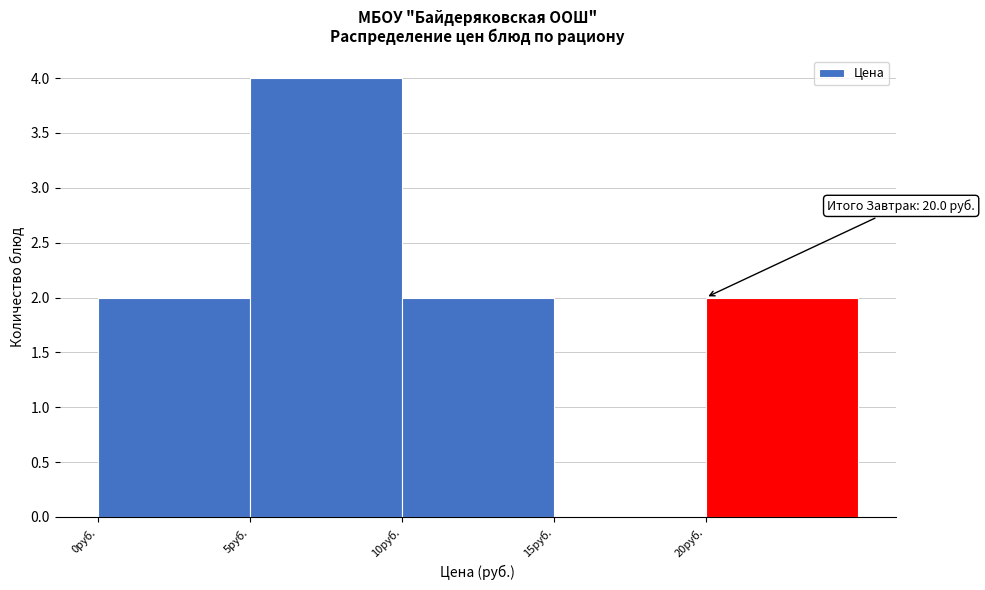

Over which range of the x-axis is the bar tallest?

5 to 10